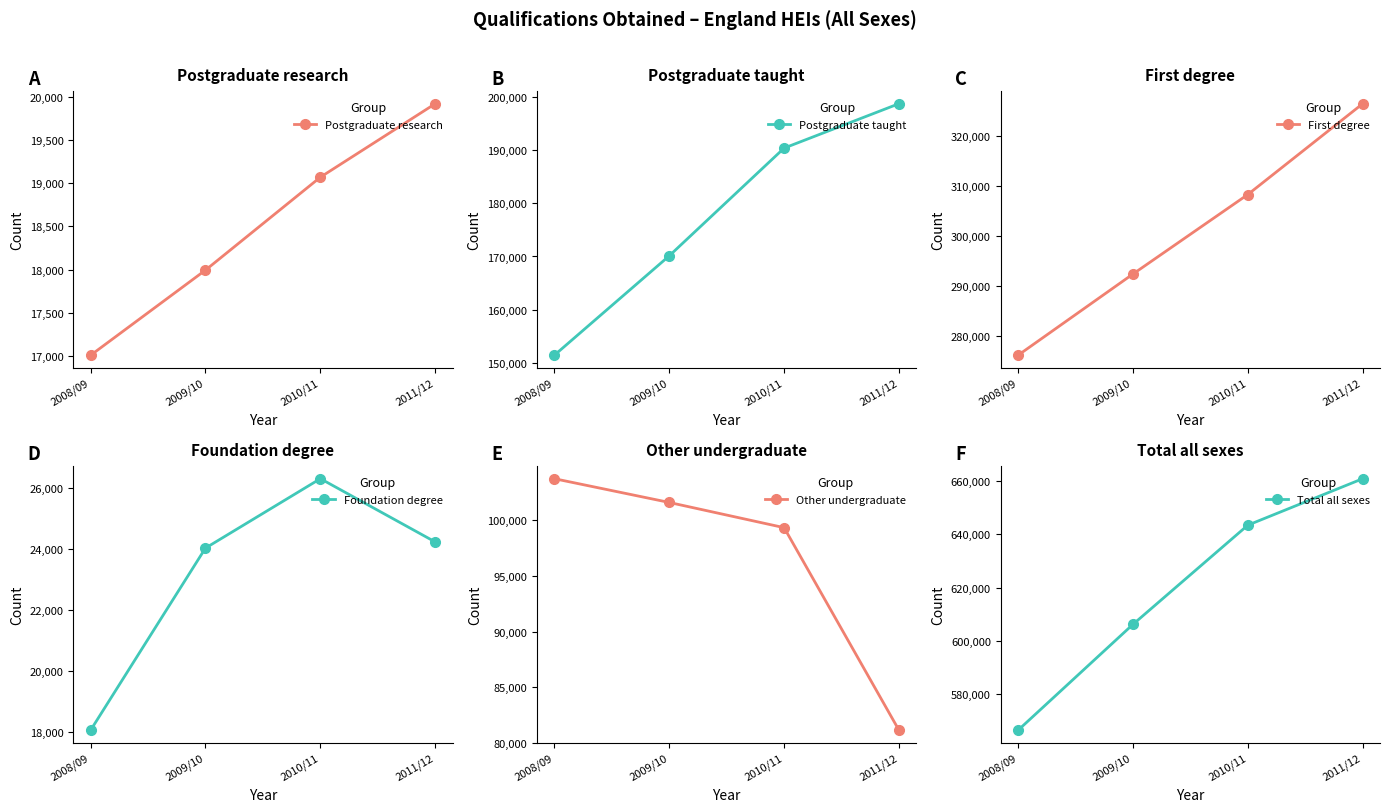

Which series has the widest spread of values?

Total all sexes